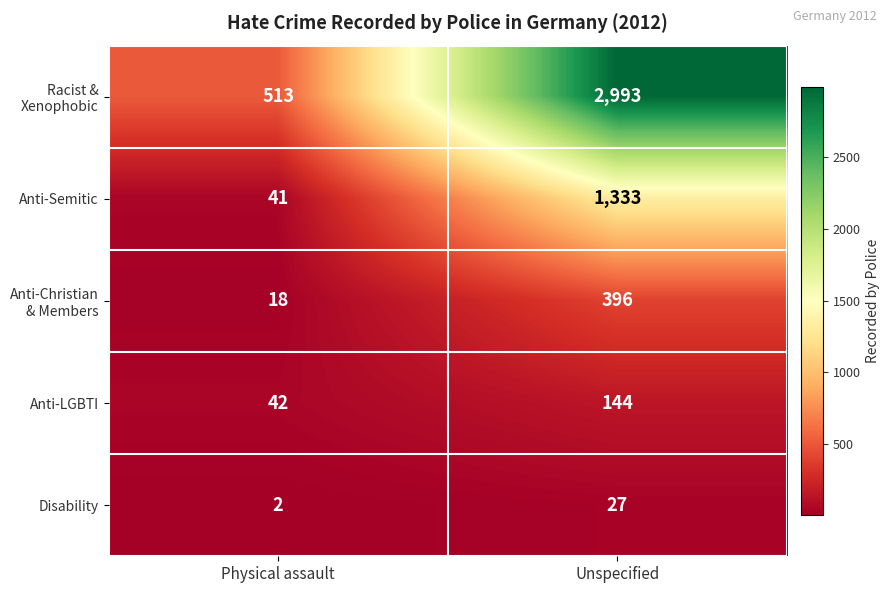

What is the sum of the Disability values at Physical assault and Unspecified?

29